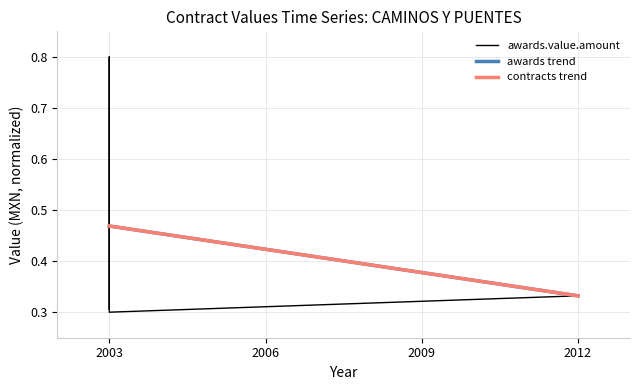

Reading left to right, transcribe all the data shown in this chart.

0.3	0.8	0.3	0.3